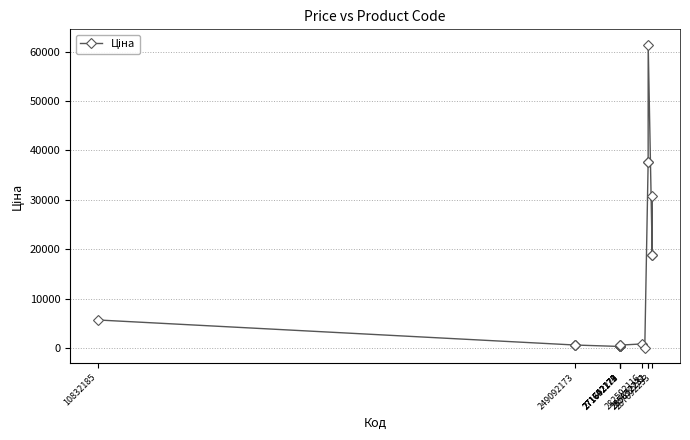

What is the value of the 15th point from the left?

37593.6